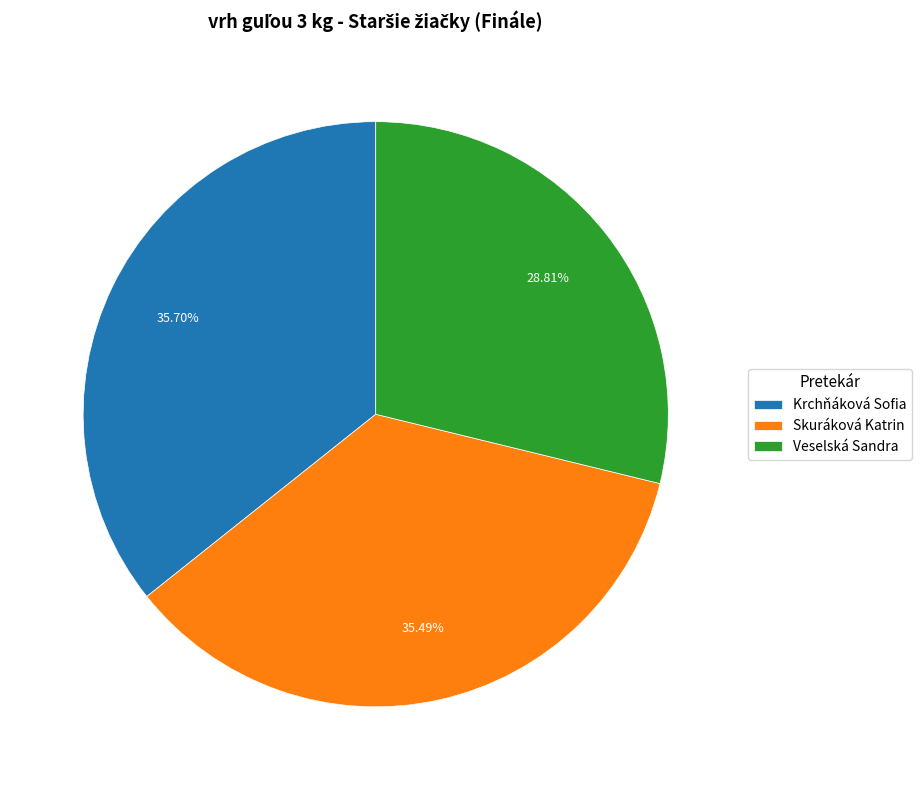

What percentage is the Skuráková Katrin slice, to the nearest percent?

35%